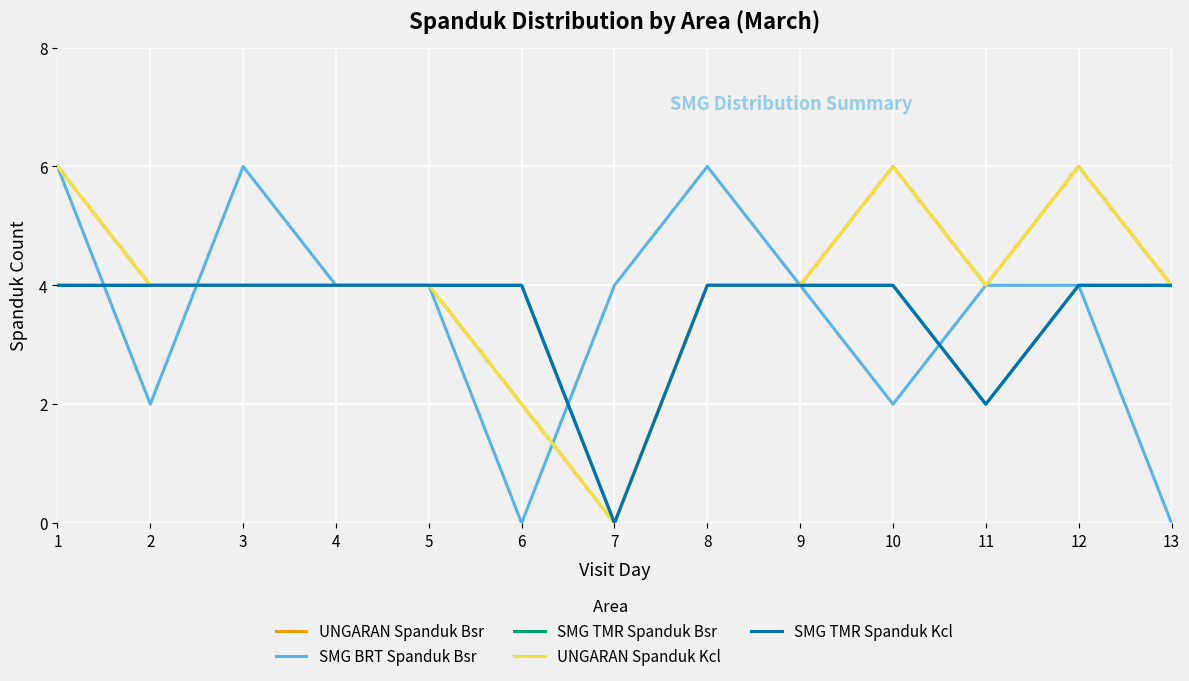

How many lines are shown in the chart?

5